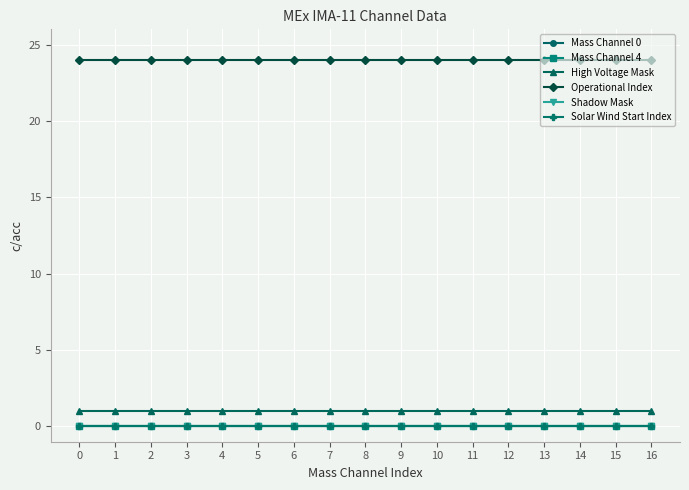

Is this an area chart (filled region under the line)?

No